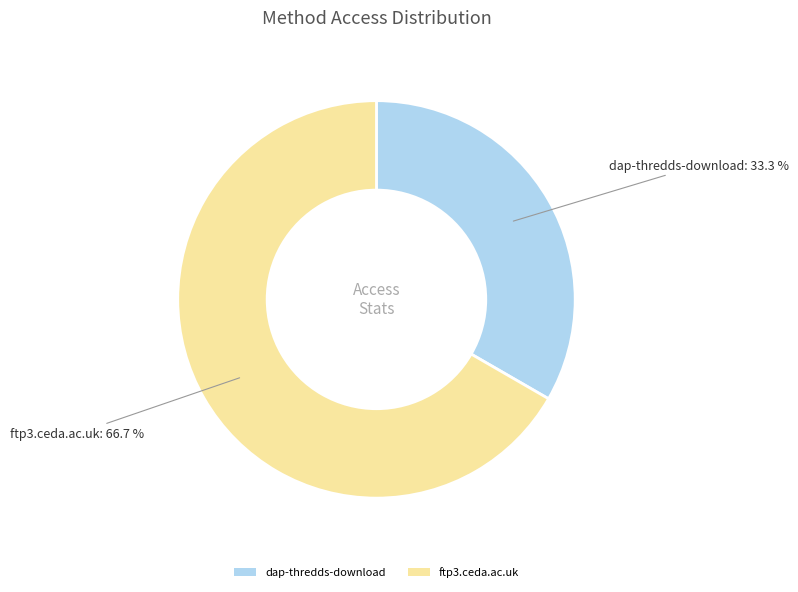

Combined, do dap-thredds-download and ftp3.ceda.ac.uk account for over 50%?

Yes